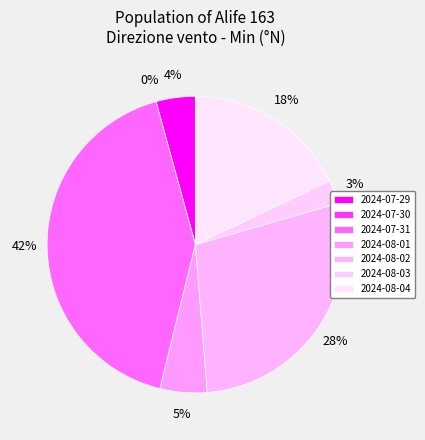

How many slices are in this pie chart?

7